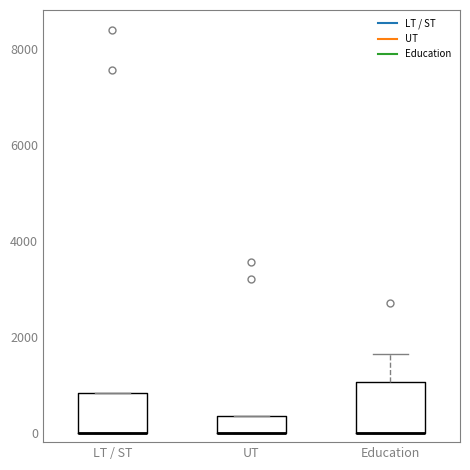

Where is the lower edge of the box for Education on the y-axis? The values are not printed on the chart, so give them approximately, as read against the axis.

0